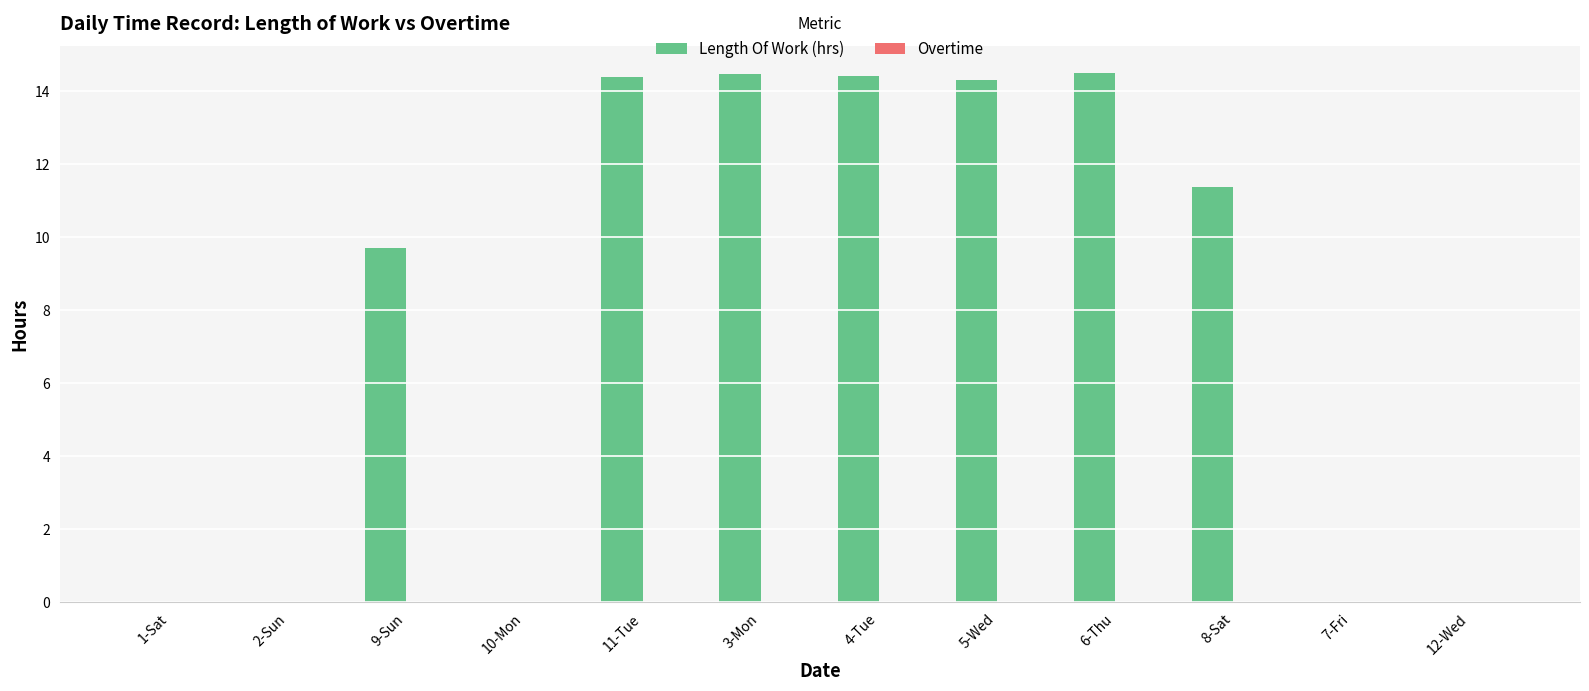

Reading right to left, transcribe all the data shown in this chart.

12-Wed=0.0	7-Fri=0.0	8-Sat=11.4	6-Thu=14.5	5-Wed=14.3	4-Tue=14.4	3-Mon=14.5	11-Tue=14.4	10-Mon=0.0	9-Sun=9.7	2-Sun=0.0	1-Sat=0.0